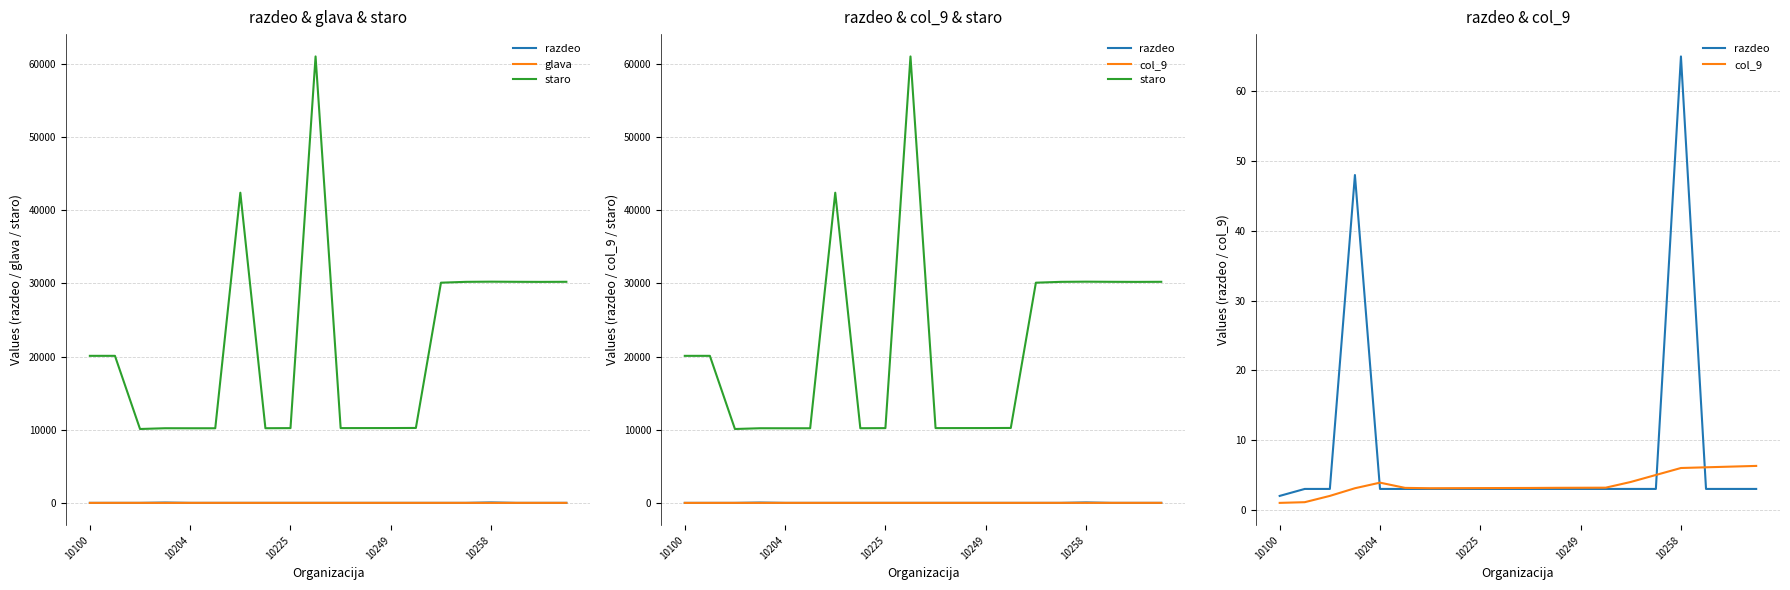

Reading left to right, extract all data points from this chart.

razdeo: 2.0	3.0	3.0	48.0	3.0	3.0	3.0	3.0	3.0	3.0	3.0	3.0	3.0	3.0	3.0	3.0	65.0	3.0	3.0	3.0
glava: 0.0	3.7	3.1	0.0	3.1	3.9	3.1	3.1	3.1	3.1	3.2	3.2	3.2	3.4	3.5	3.6	0.0	3.3	3.2	3.2
staro: 20100.0	20101.0	10100.0	10204.0	10200.0	10201.0	42400.0	10206.0	10220.0	61029.0	10222.0	10225.0	10228.0	10243.0	30100.0	30216.0	30240.0	30221.0	30210.0	30222.0
col_9: 1.0	1.1	2.0	3.1	3.9	3.1	3.1	3.1	3.1	3.1	3.1	3.2	3.2	3.2	4.0	5.0	6.0	6.1	6.2	6.3